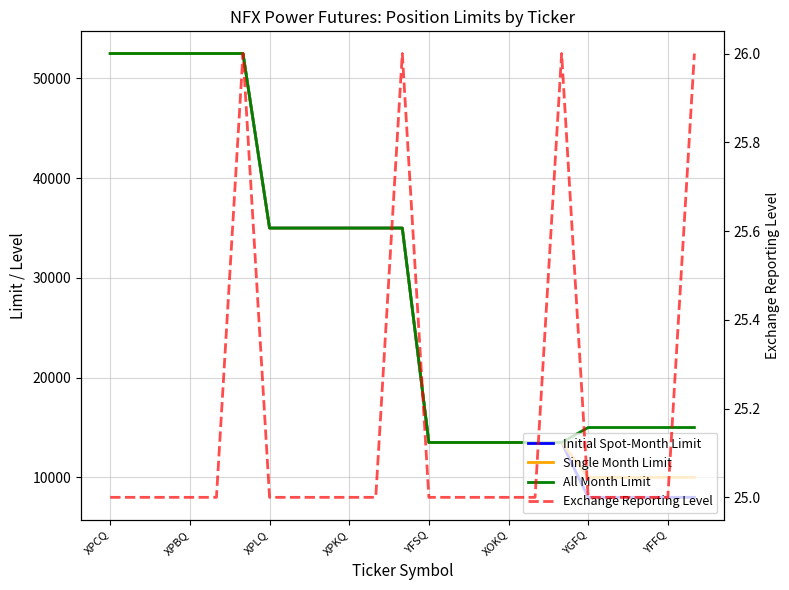

Does the chart have visible grid lines?

Yes